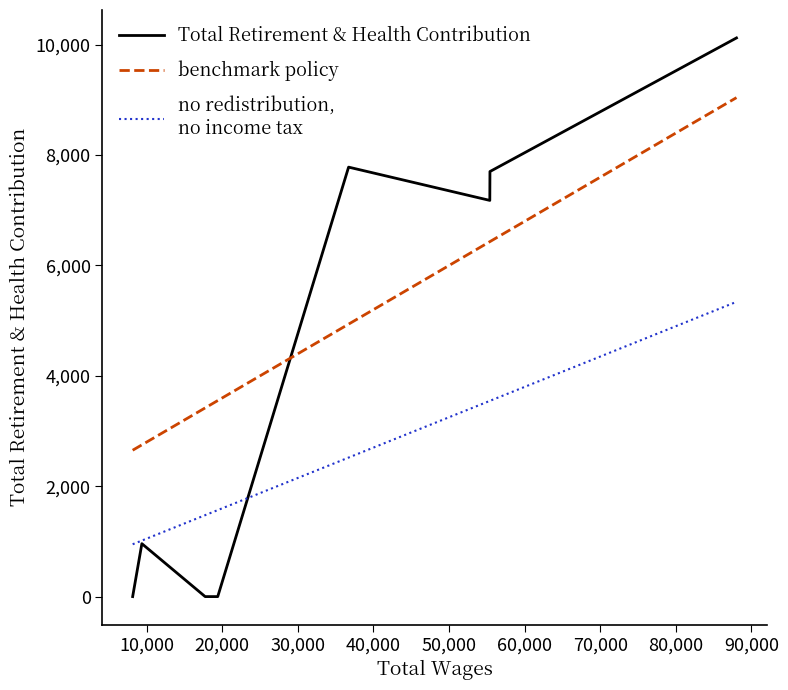

What is the greatest value displayed?

10123.0